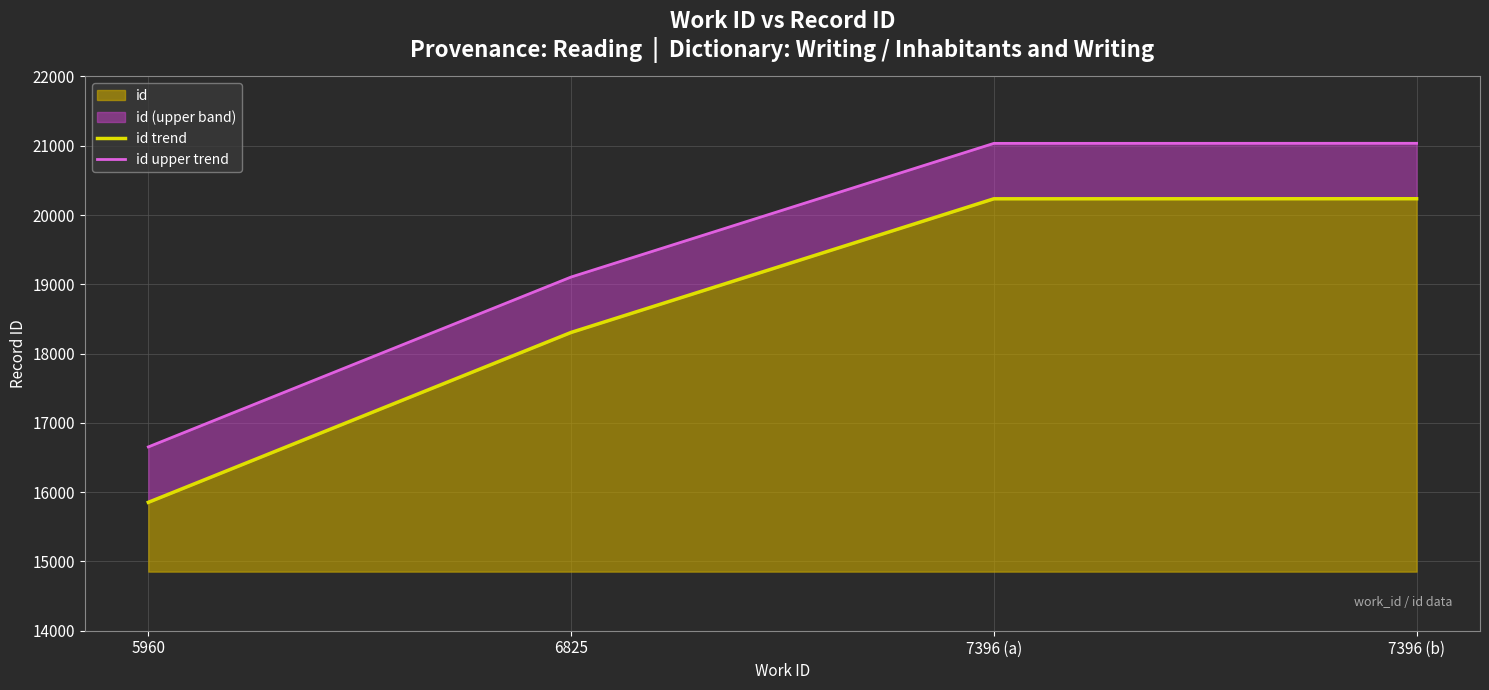

What is the smallest value displayed?

15853